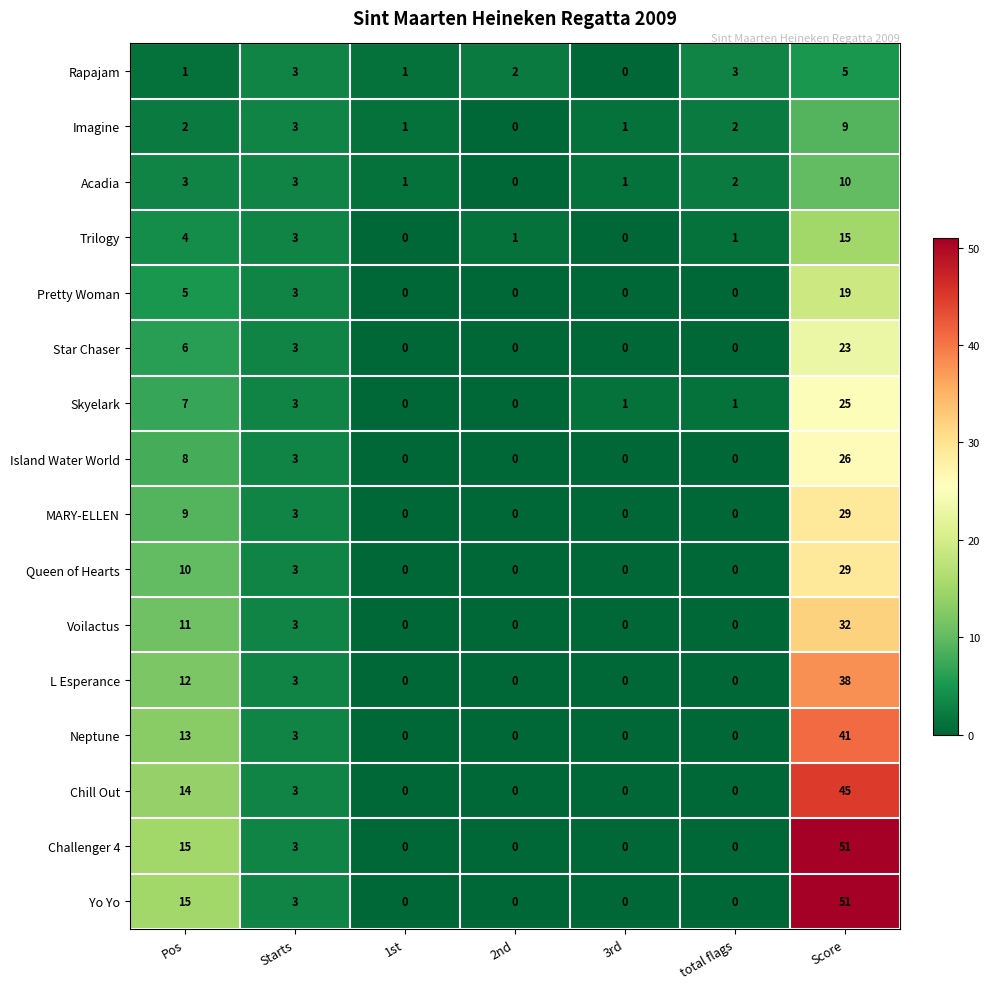

What is the highest value of the Yo Yo series?

51